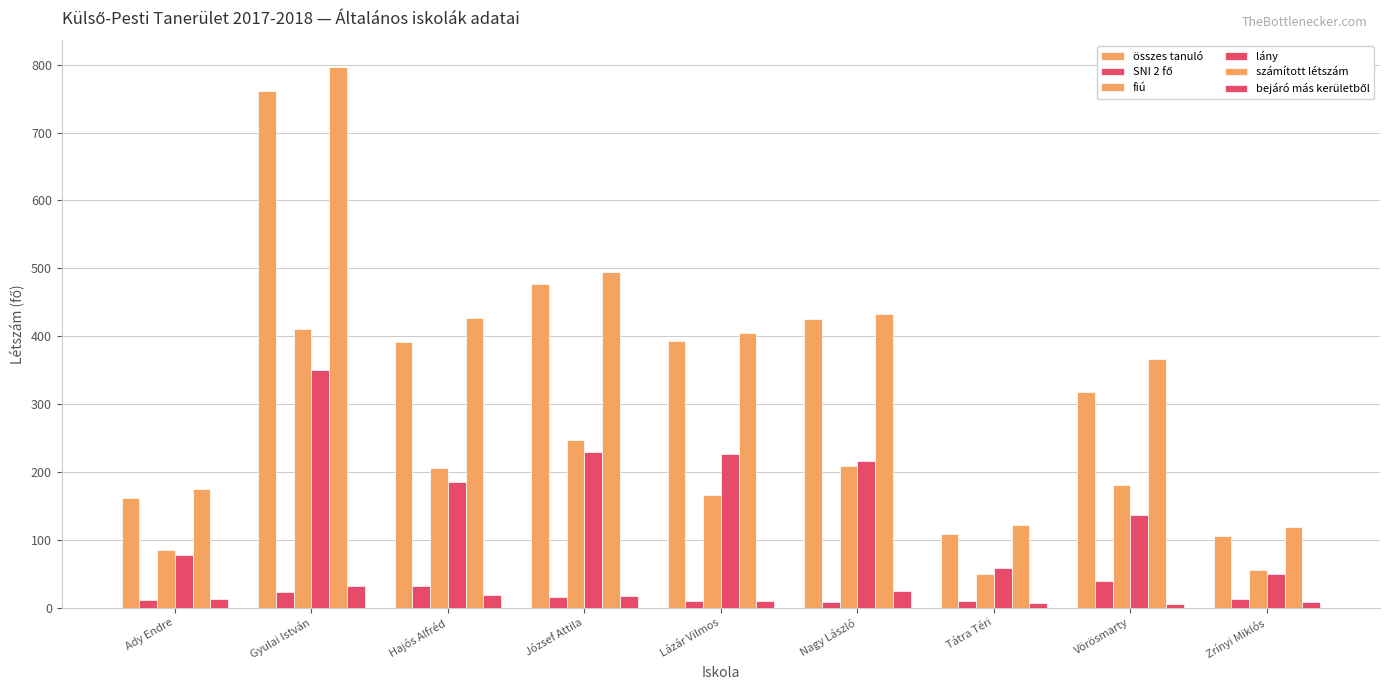

How many values in the fiú series are below 181?

4